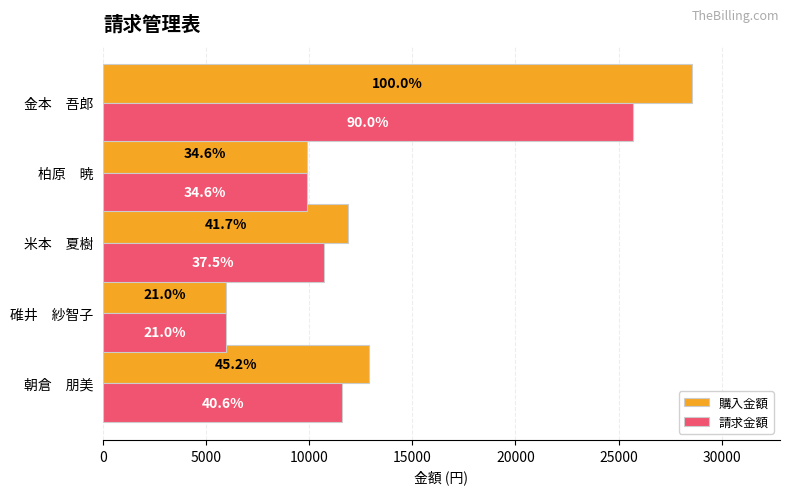

What are all the series names shown in the legend?

購入金額, 請求金額